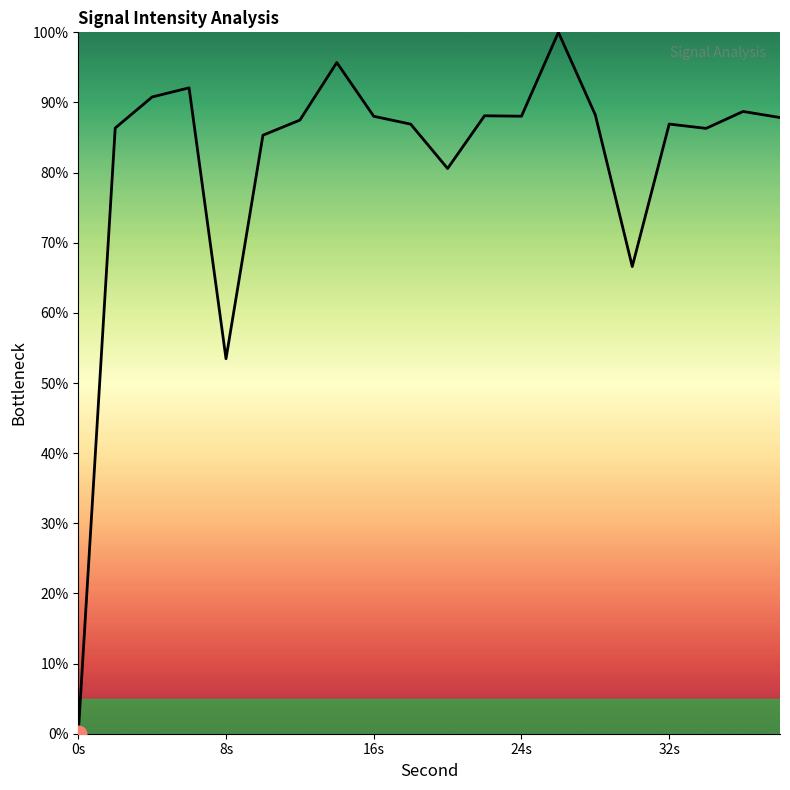

What is the maximum value shown in the chart?

100.0